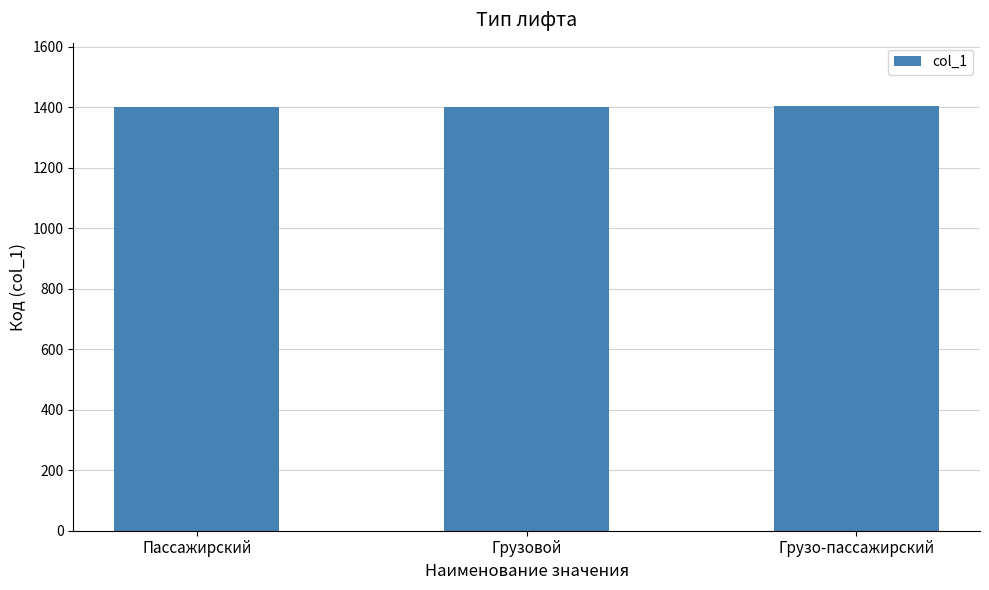

True or false: the data shows 651 at Грузо-пассажирский.

False